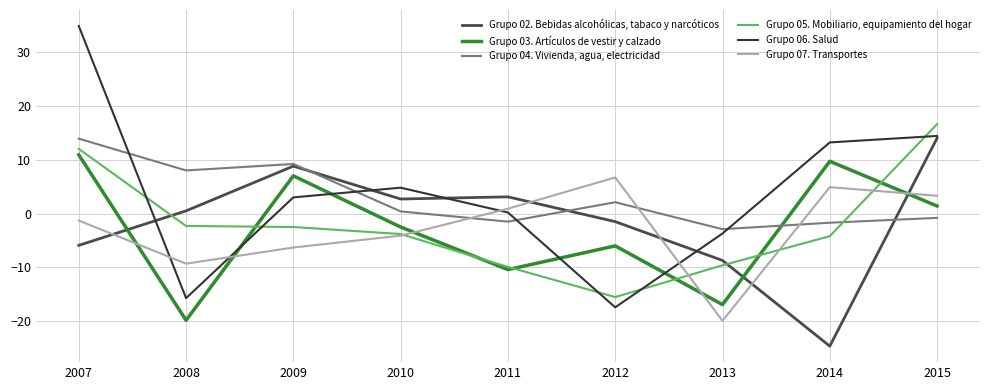

What is the maximum value shown in the chart?

34.8